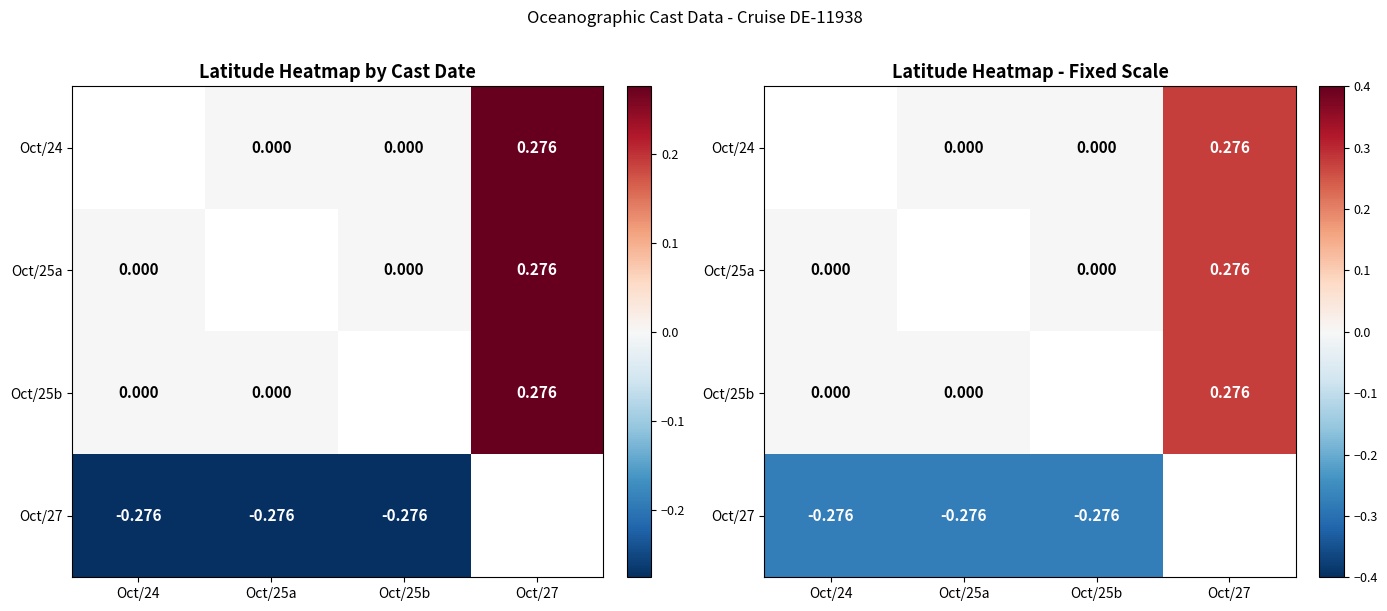

List the series in order of their peak value, highest first.

Oct/24, Oct/25a, Oct/25b, Oct/27